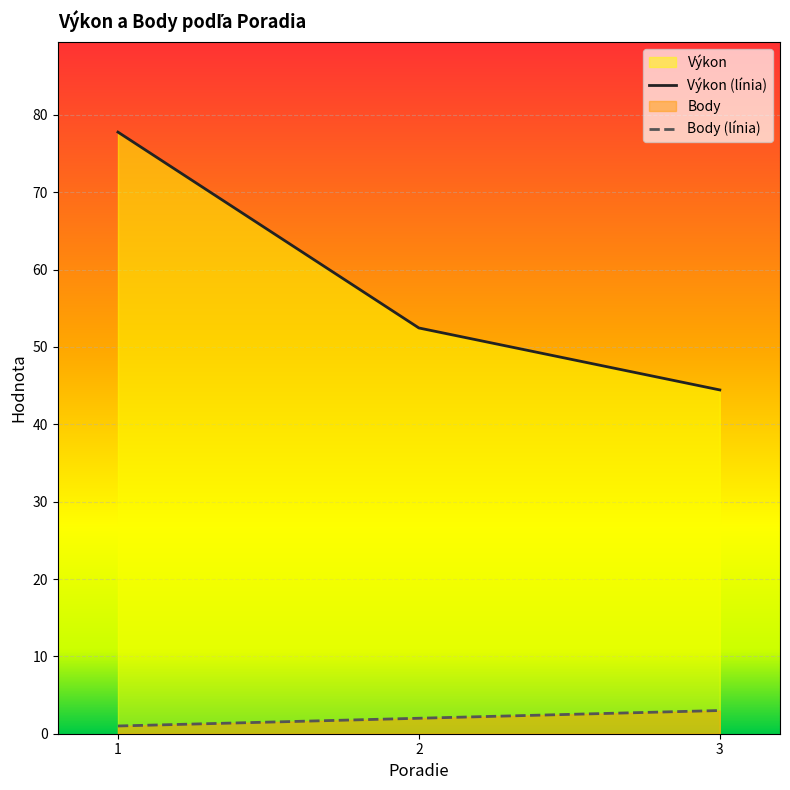

Is it true that Výkon equals 77.8 at 1?

True